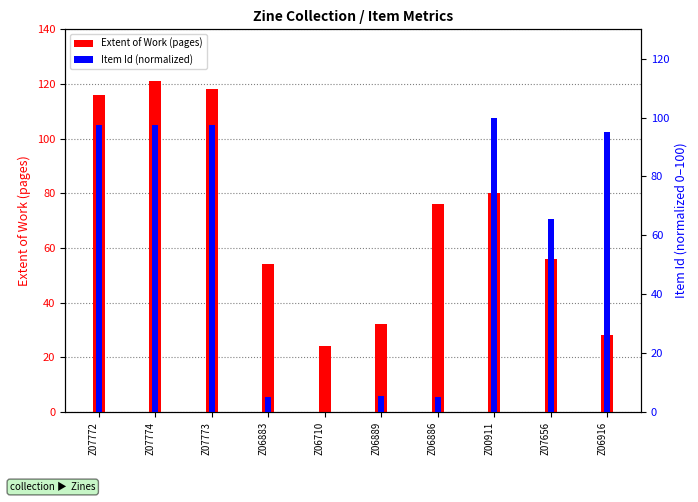

What is the difference between the maximum and minimum values in the Extent of Work (pages) series?

97.0